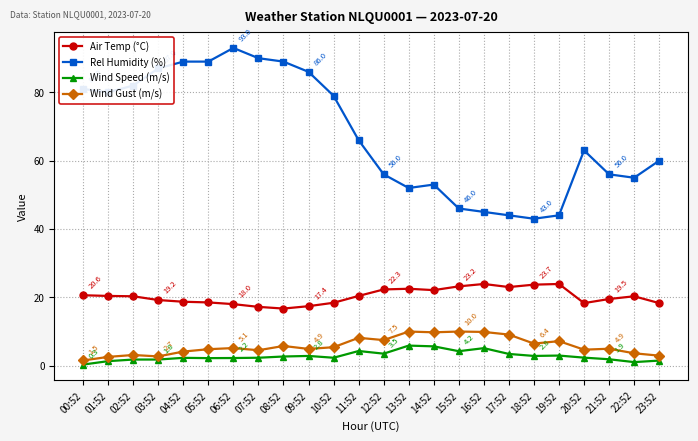

At which category does Rel Humidity (%) reach its first local valley?

01:52